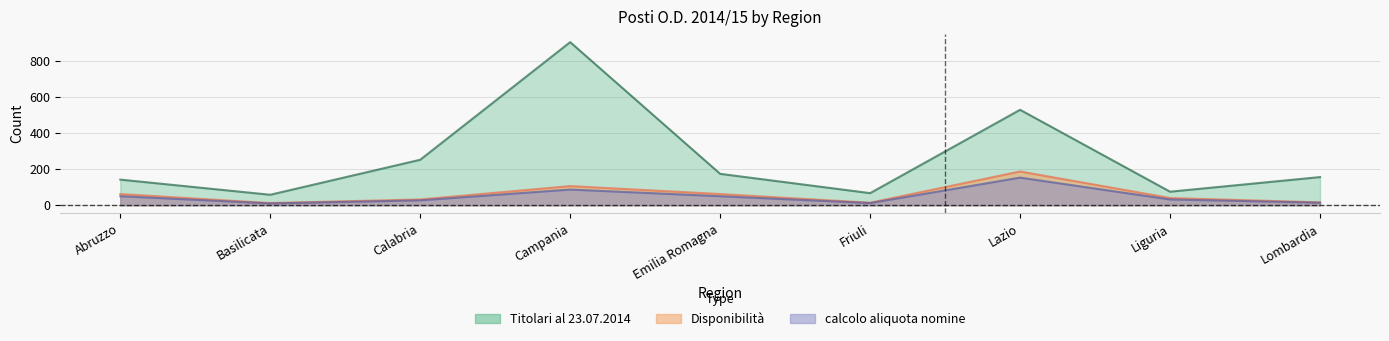

What is the highest value of the Titolari al 23.07.2014 series?

904